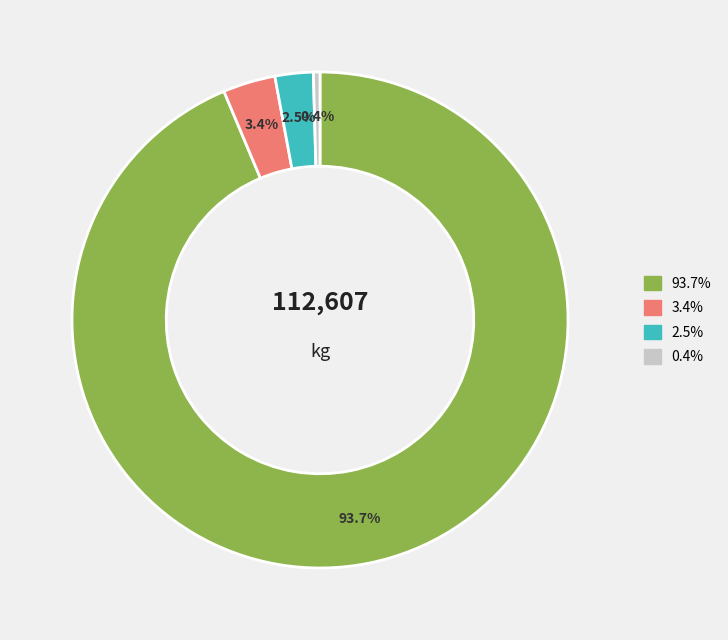

Does any single category account for the majority?

Yes